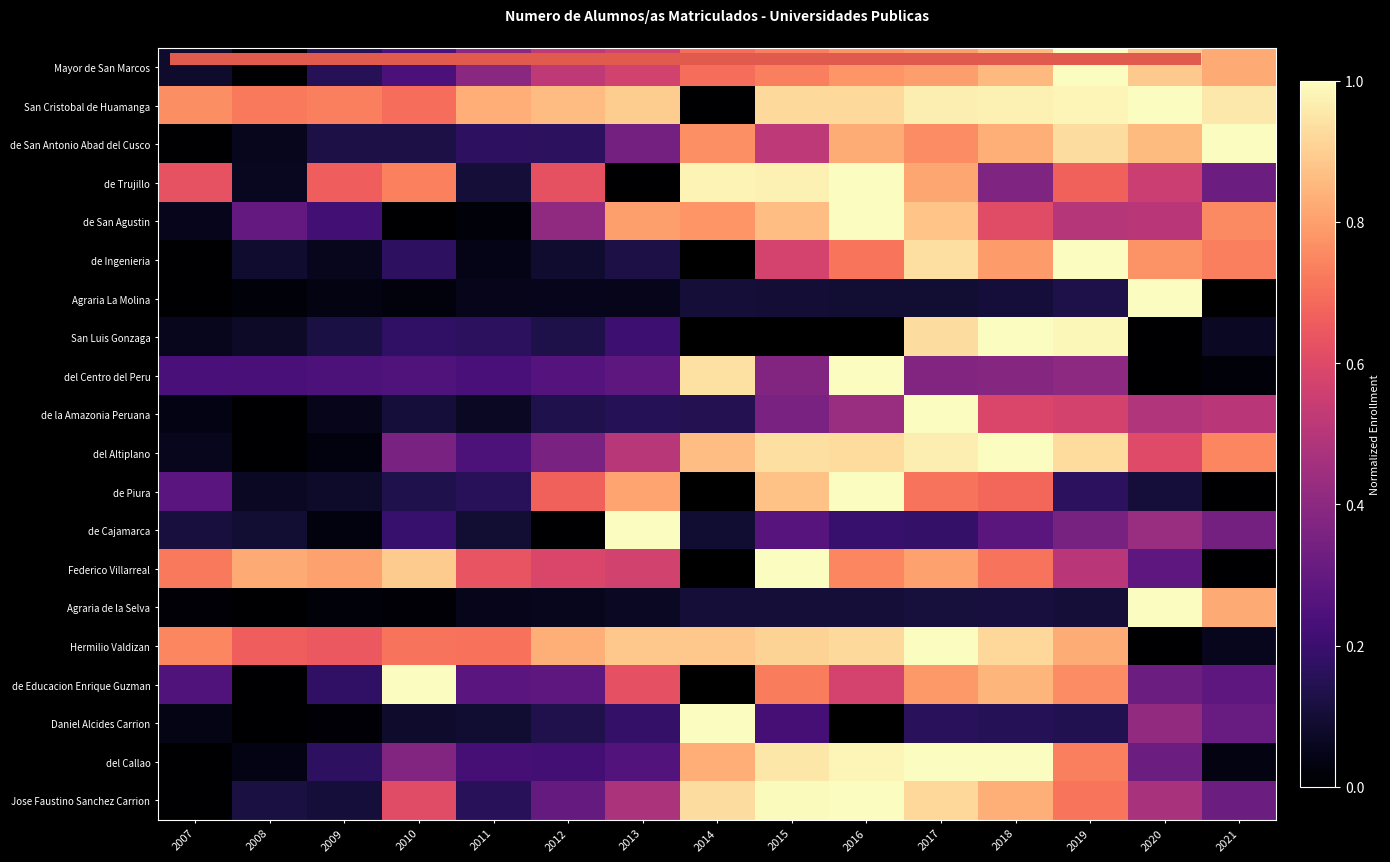

True or false: de San Agustin has a value of 0.4 at 2012.

True